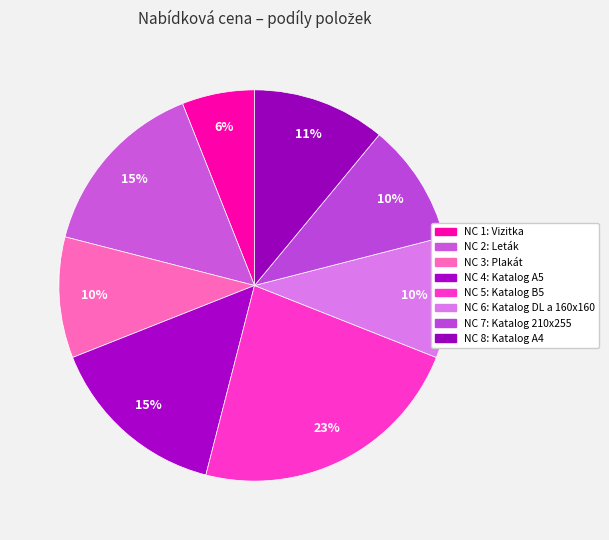

To the nearest percent, what is the combined percentage of NC 1: Vizitka and NC 4: Katalog A5?

21%